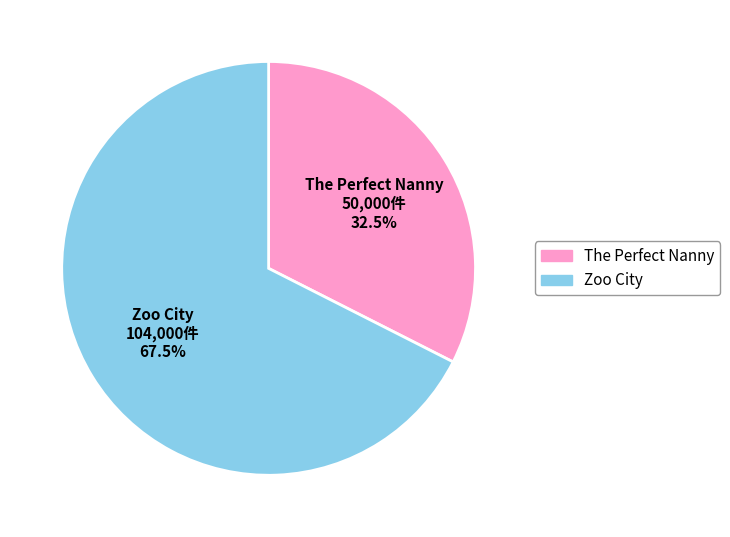

To the nearest percent, what is the difference between the The Perfect Nanny and Zoo City slice percentages?

35%